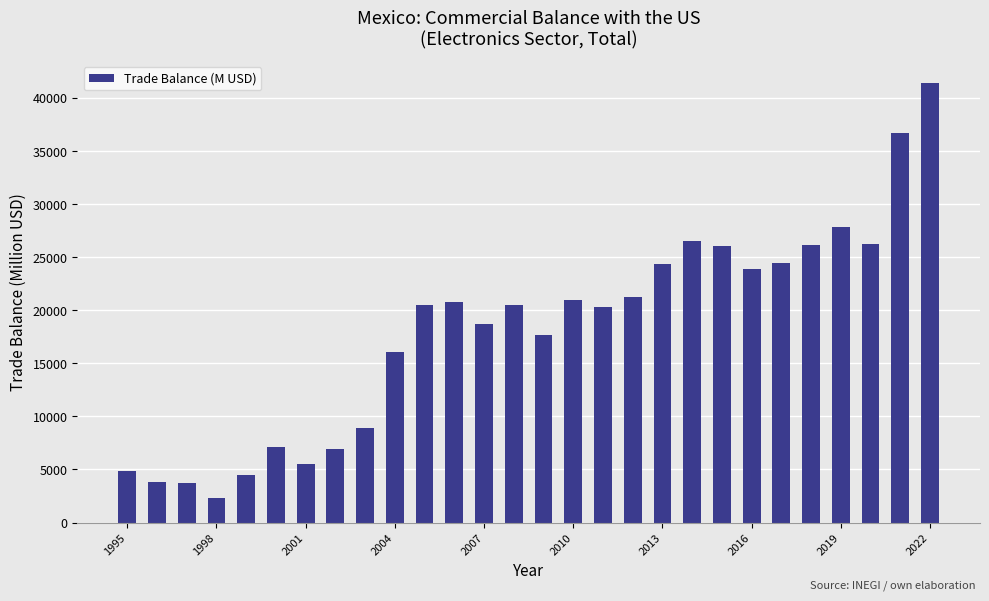

What is the value of the 3rd bar from the left?

3730.5